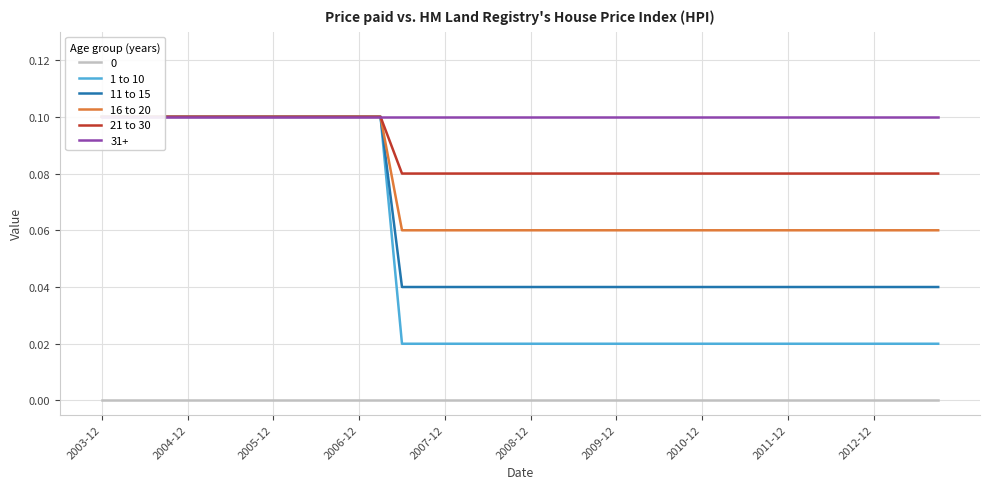

What are all the series names shown in the legend?

1 to 10, 11 to 15, 16 to 20, 21 to 30